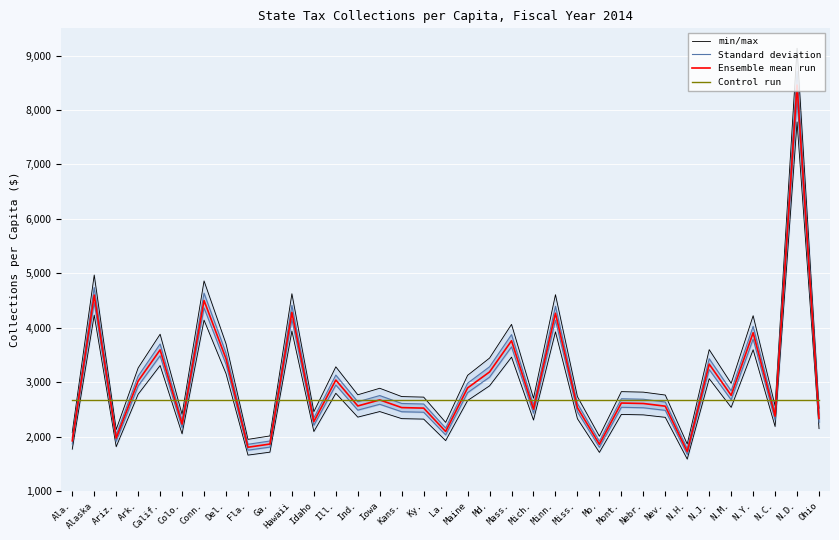

List the series in order of their peak value, lowest first.

Control run, min/max, Standard deviation, Ensemble mean run